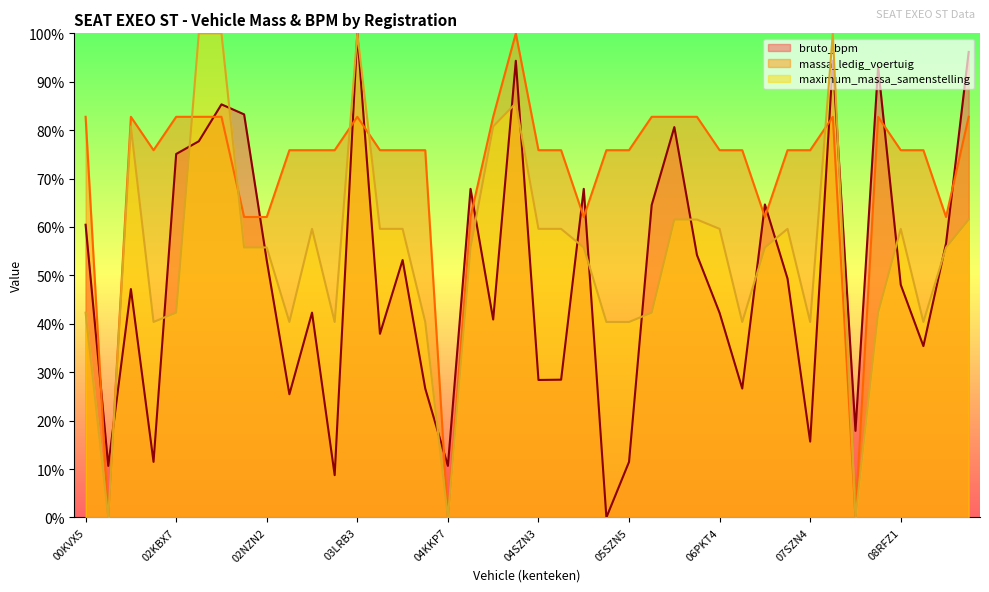

Reading right to left, transcribe all the data shown in this chart.

bruto_bpm: 1.0	0.6	0.4	0.5	0.9	0.2	0.9	0.2	0.5	0.6	0.3	0.4	0.5	0.8	0.6	0.1	0.0	0.7	0.3	0.3	0.9	0.4	0.7	0.1	0.3	0.5	0.4	1.0	0.1	0.4	0.3	0.5	0.8	0.9	0.8	0.8	0.1	0.5	0.1	0.6
massa_ledig_voertuig: 0.8	0.6	0.8	0.8	0.8	0.0	0.8	0.8	0.8	0.6	0.8	0.8	0.8	0.8	0.8	0.8	0.8	0.6	0.8	0.8	1.0	0.8	0.6	0.0	0.8	0.8	0.8	0.8	0.8	0.8	0.8	0.6	0.6	0.8	0.8	0.8	0.8	0.8	0.0	0.8
maximum_massa_samenstelling: 0.6	0.6	0.4	0.6	0.4	0.0	1.0	0.4	0.6	0.6	0.4	0.6	0.6	0.6	0.4	0.4	0.4	0.6	0.6	0.6	0.9	0.8	0.6	0.0	0.4	0.6	0.6	1.0	0.4	0.6	0.4	0.6	0.6	1.0	1.0	0.4	0.4	0.8	0.0	0.4